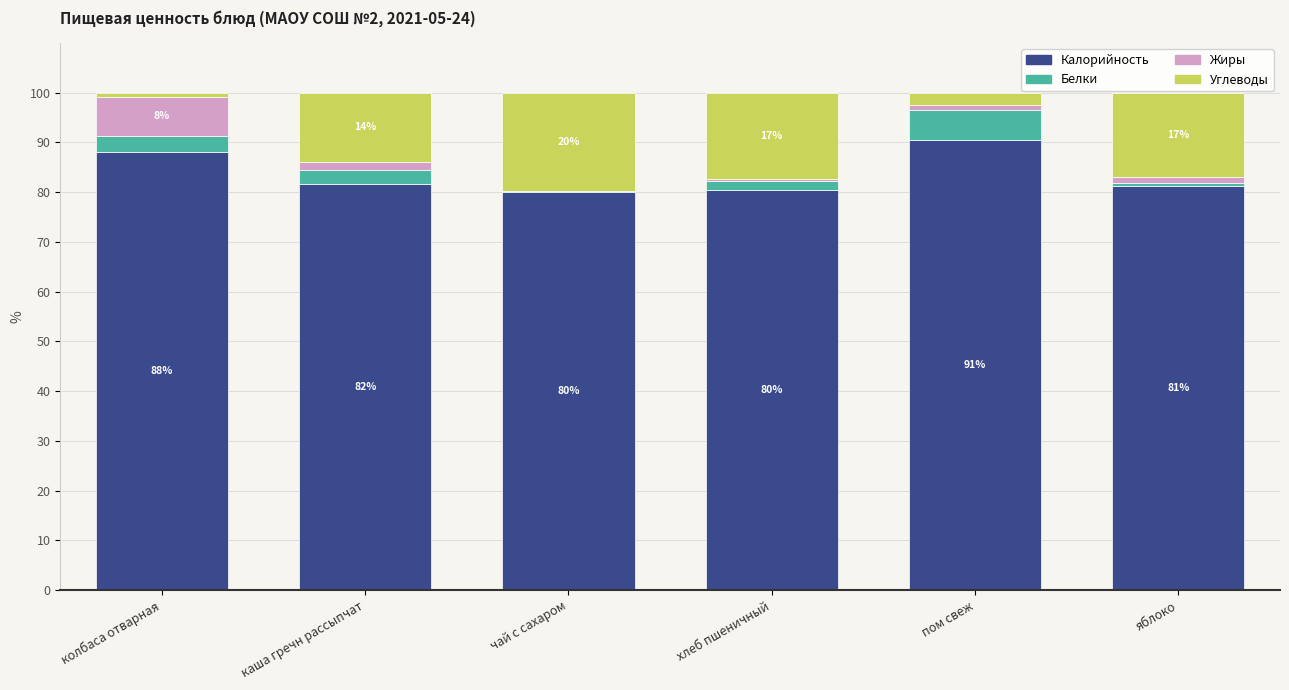

What is the highest value of the Калорийность series?

90.5